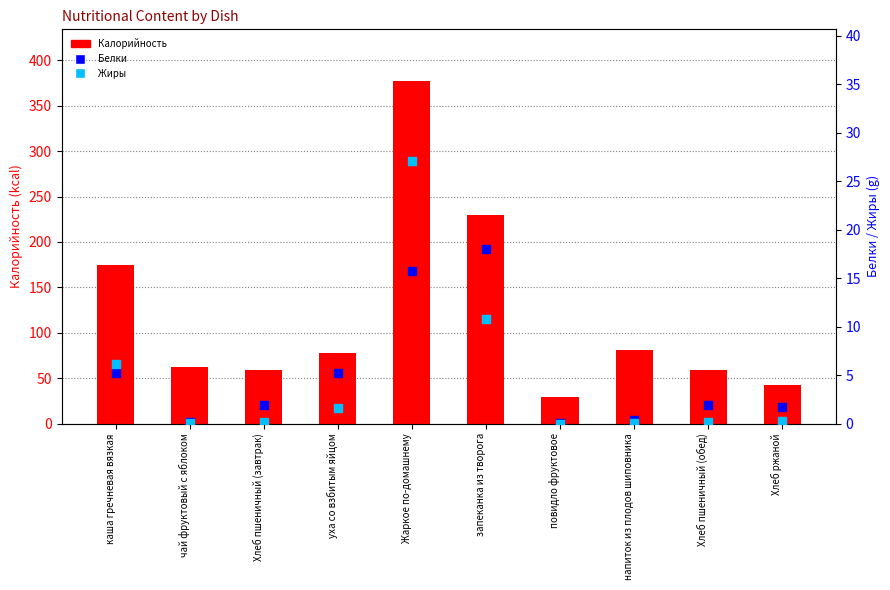

At which category is the sum across all series the highest?

Жаркое по-домашнему